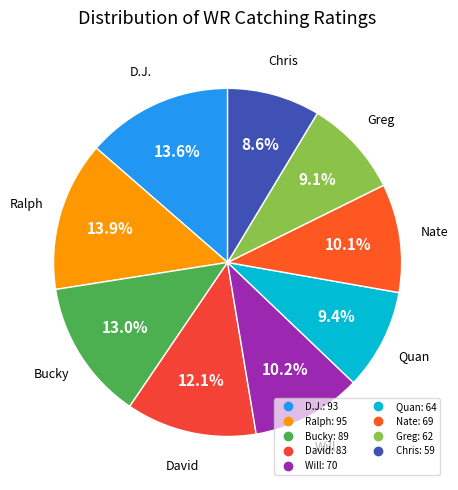

To the nearest percent, what is the average slice percentage?

11%